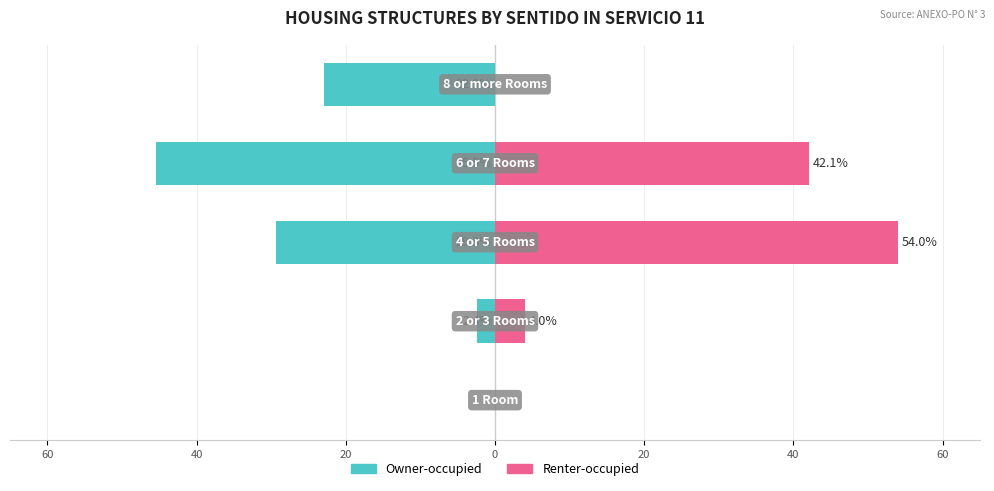

Are the bars horizontal?

Yes